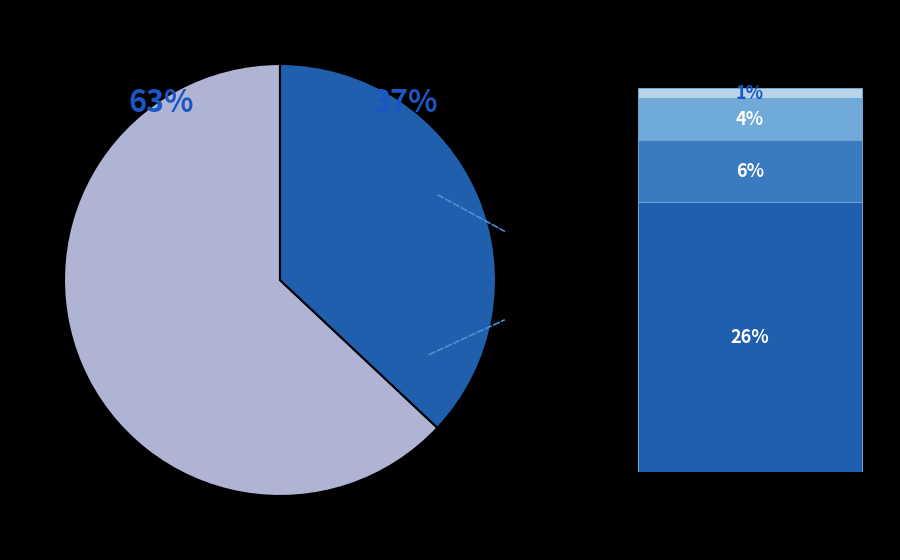

Is the sum of 24 and 35 greater than half?

No